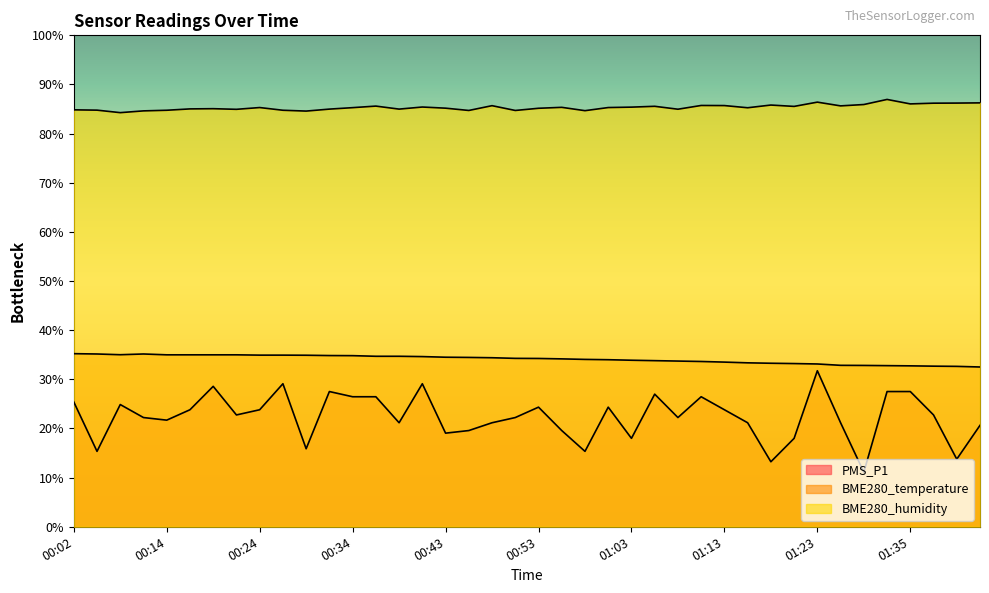

At how many categories does at least one series exceed 10?

40